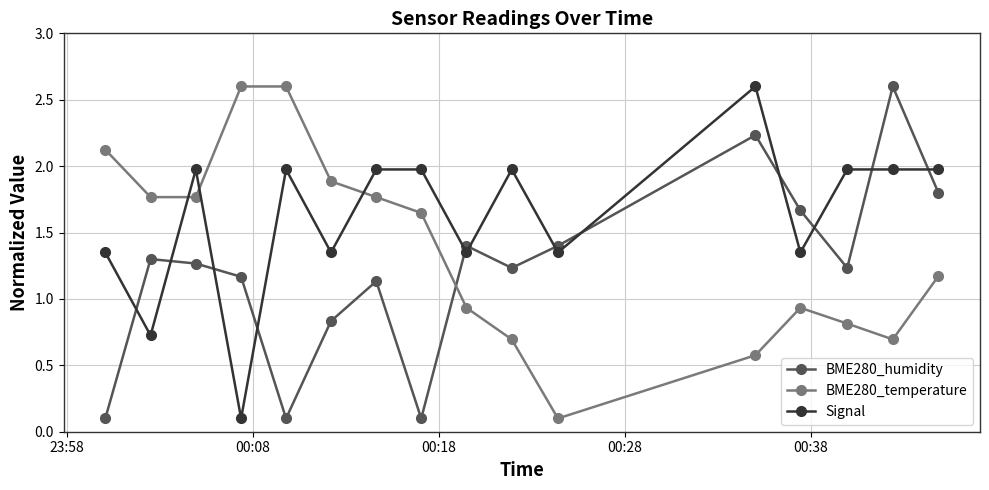

How many interior local peaks does the BME280_humidity series have?

5